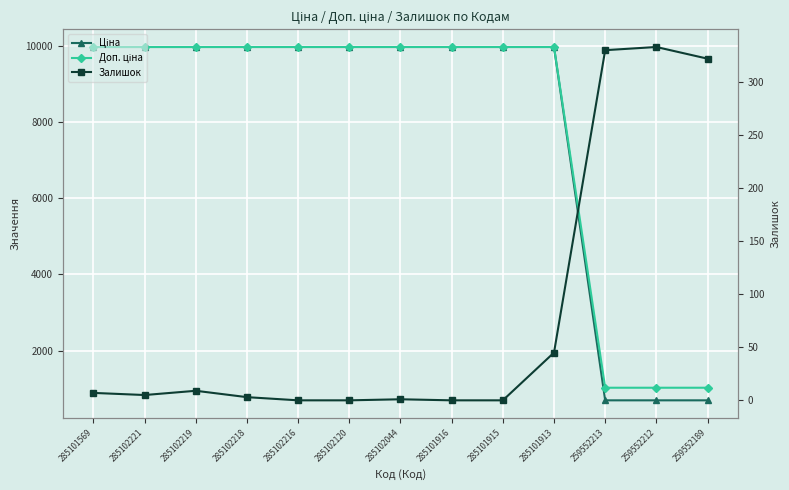

What is the difference between the second highest and minimum values in the Доп. ціна series?

8950.4